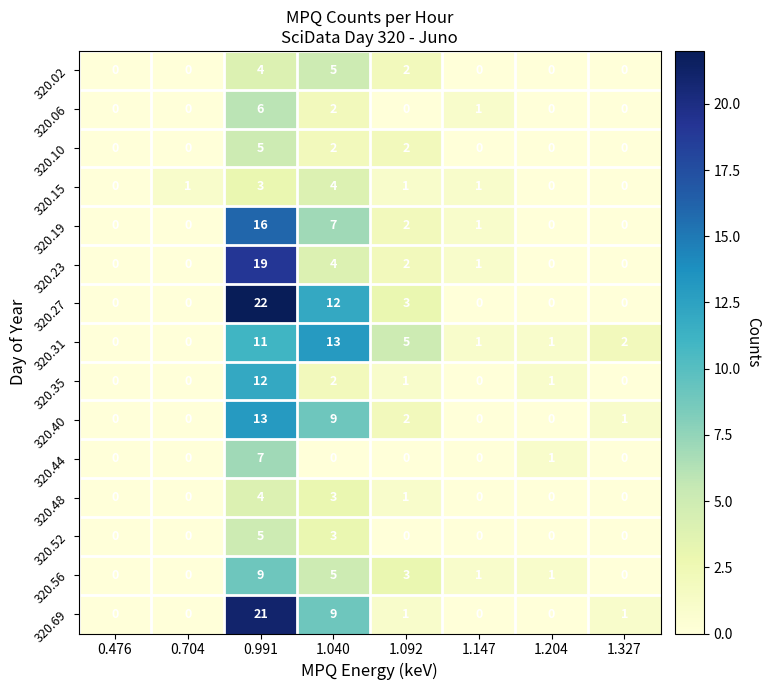

How many categories are shown in the chart?

8